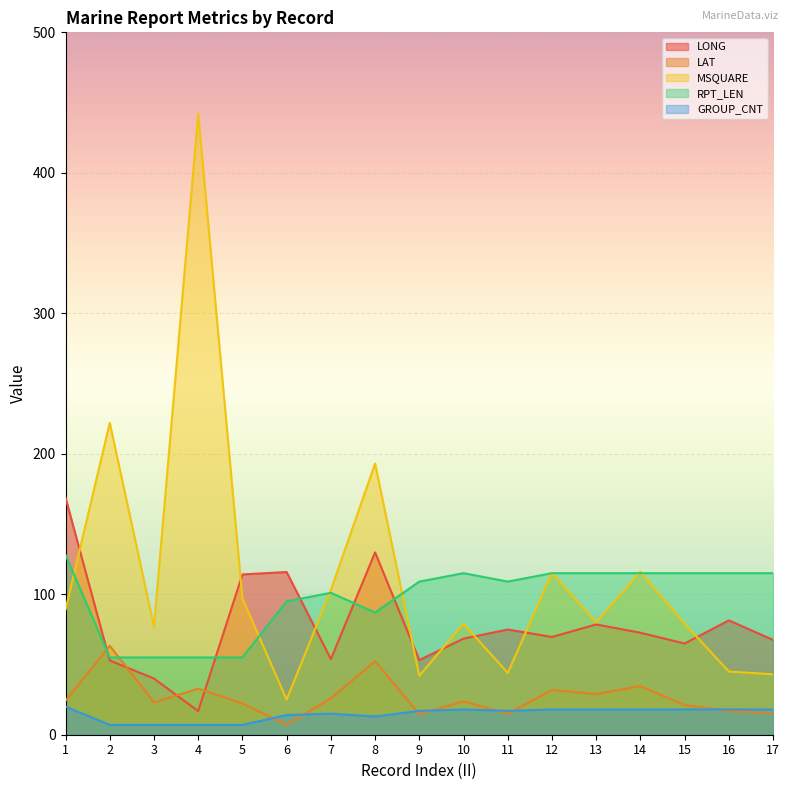

Is it true that MSQUARE equals 103.0 at 7?

True